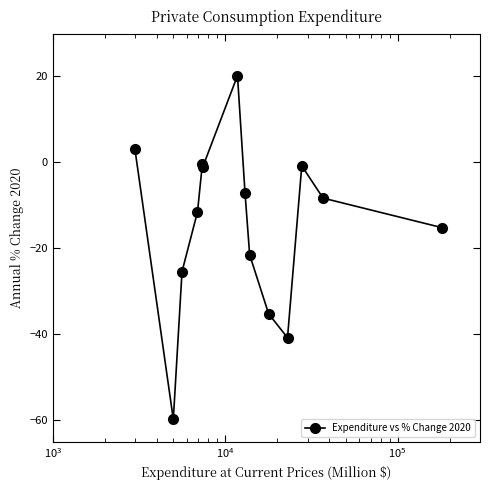

What is the difference between the maximum and minimum values?

80.0